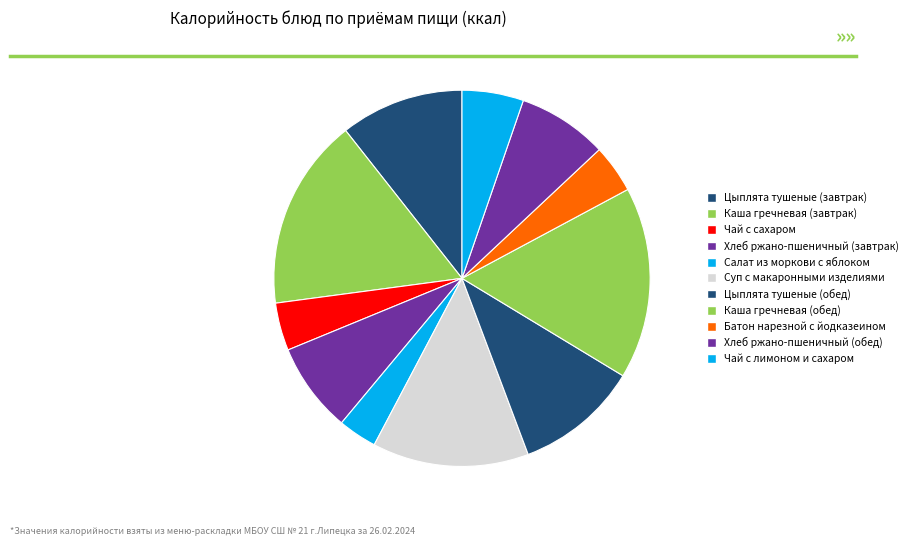

How many slices are in this pie chart?

11